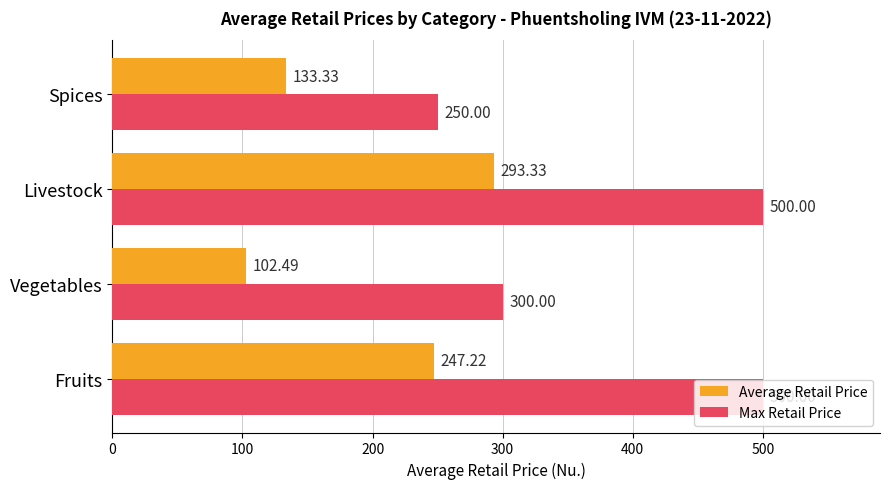

What is the sum of all Max Retail Price values?

1550.0